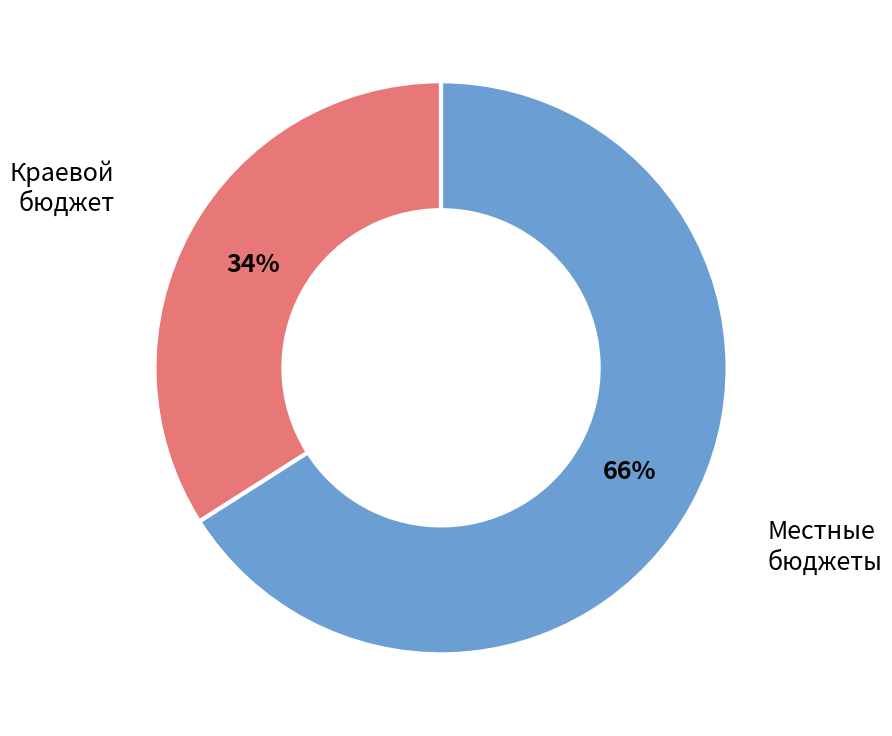

What is the smallest slice in the pie chart?

Краевой бюджет